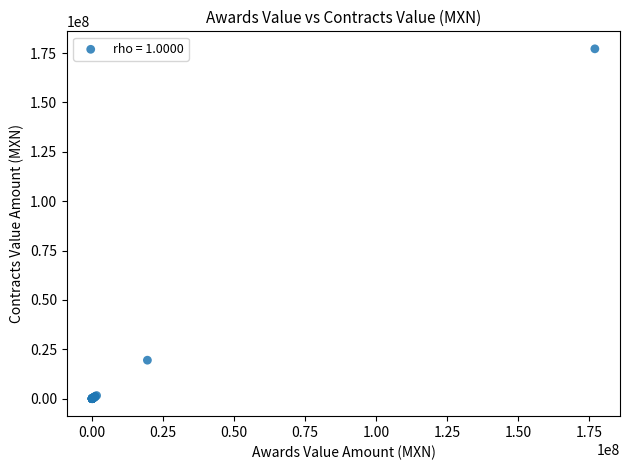

What Y value in the scatter plot is closest to 88571729?

19485296.6